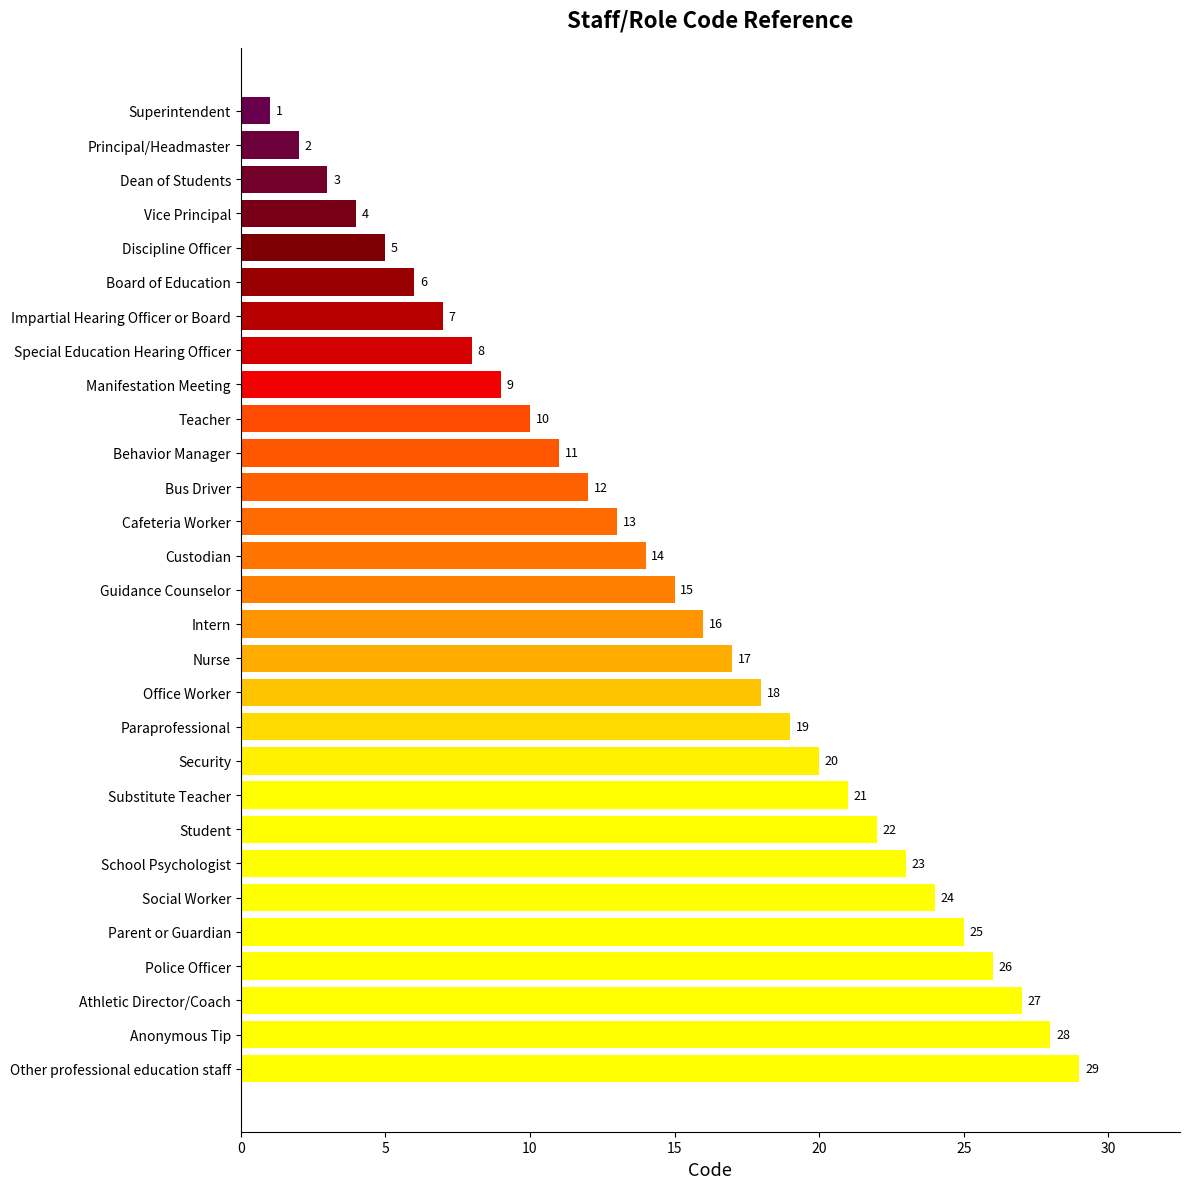

Which has a higher value, Other professional education staff or Principal/Headmaster?

Other professional education staff